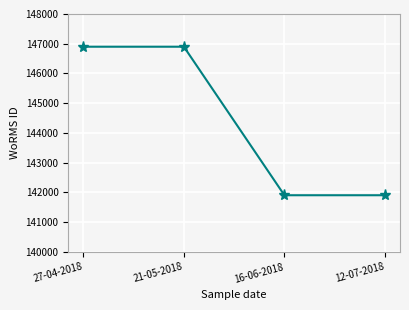

How many distinct data groups are displayed?

1